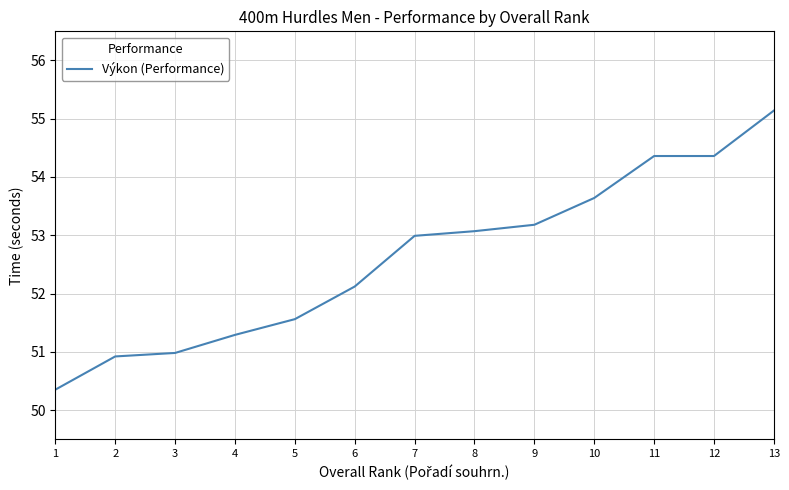

What is the difference between the maximum and minimum values?

4.8